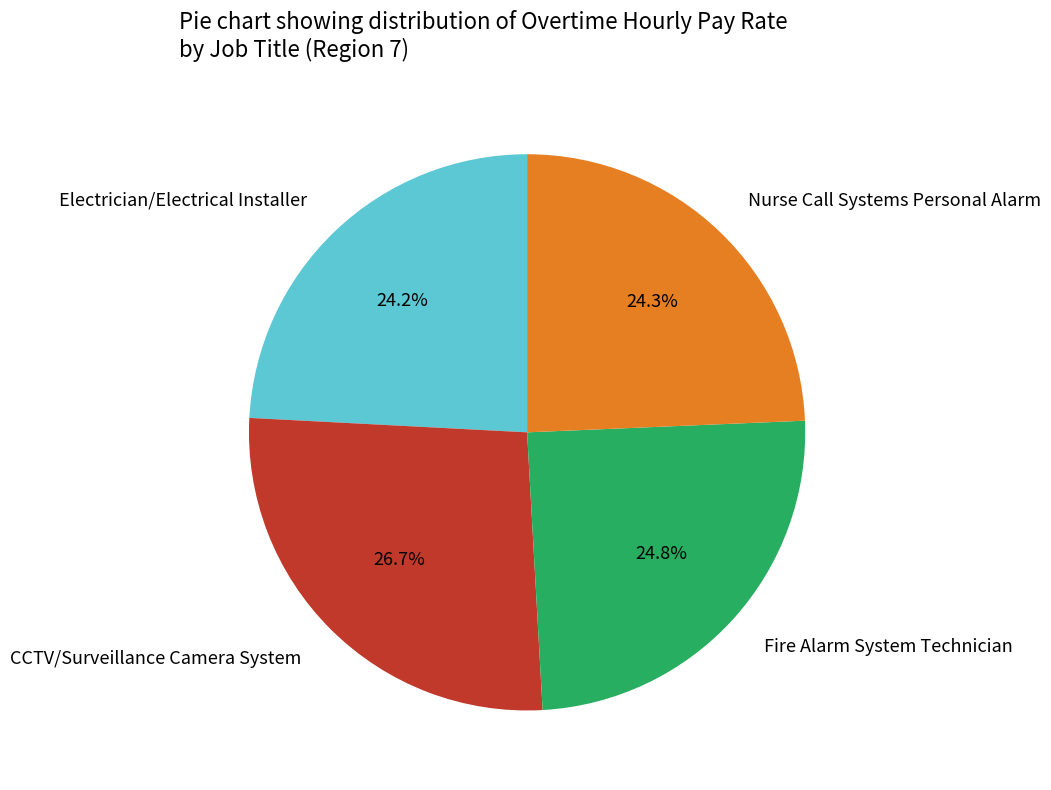

Is the sum of CCTV/Surveillance Camera System and Electrician/Electrical Installer greater than half?

Yes